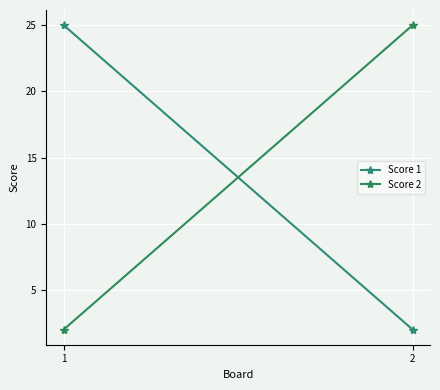

What is the sum of the Score 2 values at 2 and 1?

27